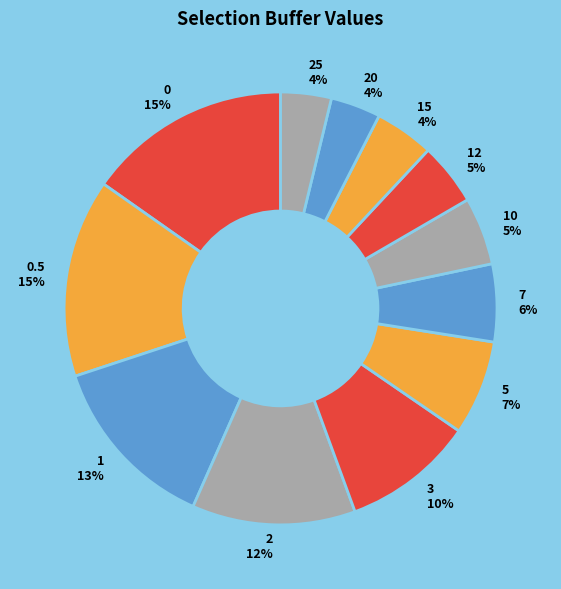

What percentage is the 2 slice, to the nearest percent?

12%